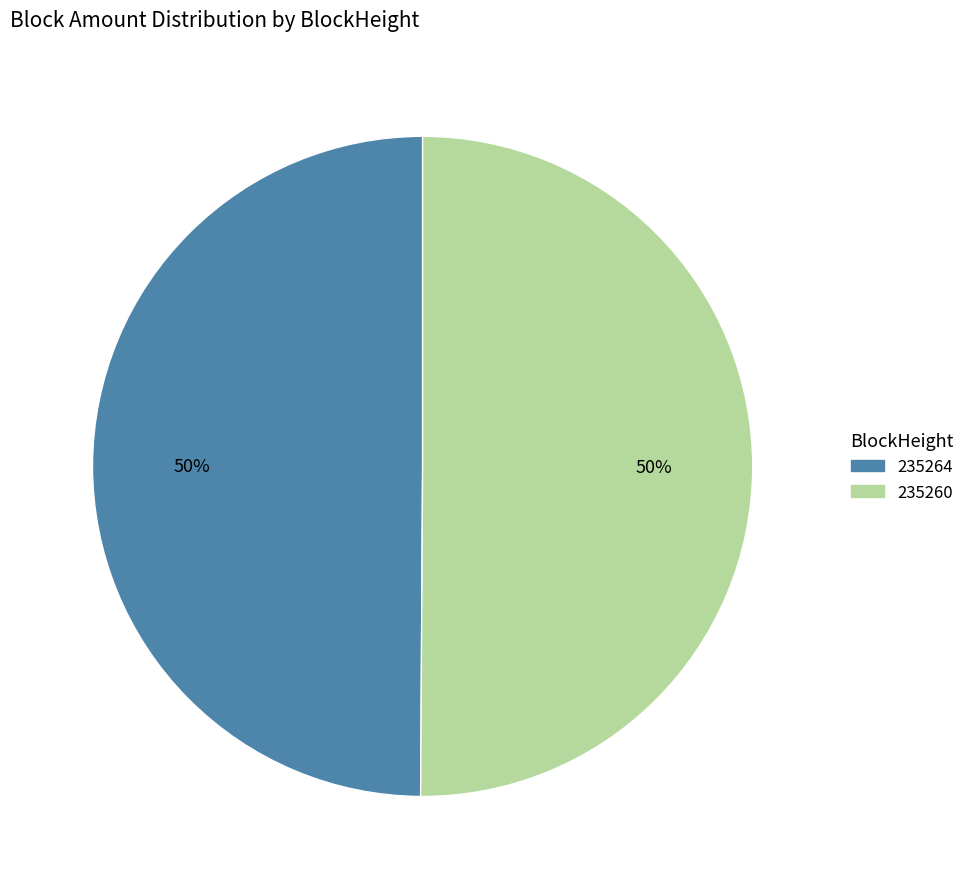

Approximately how many times larger is the value at 235260 compared to 235264?

1.0